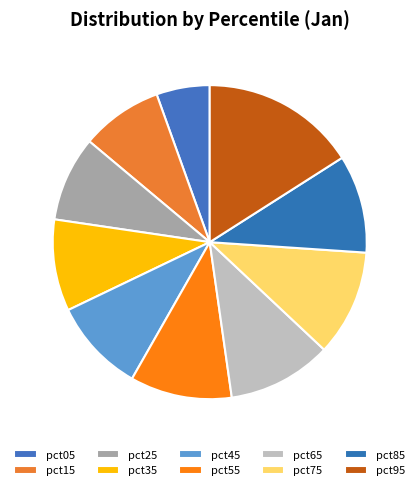

The pct65 slice represents 11% of the pie. True or false?

True